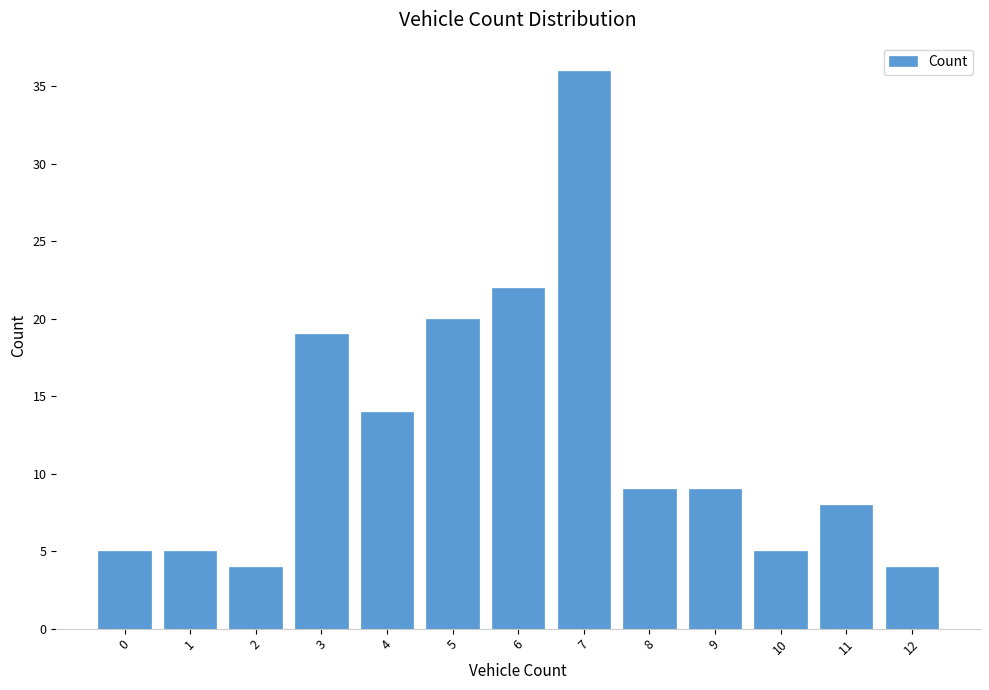

Count the number of data series in this chart.

1